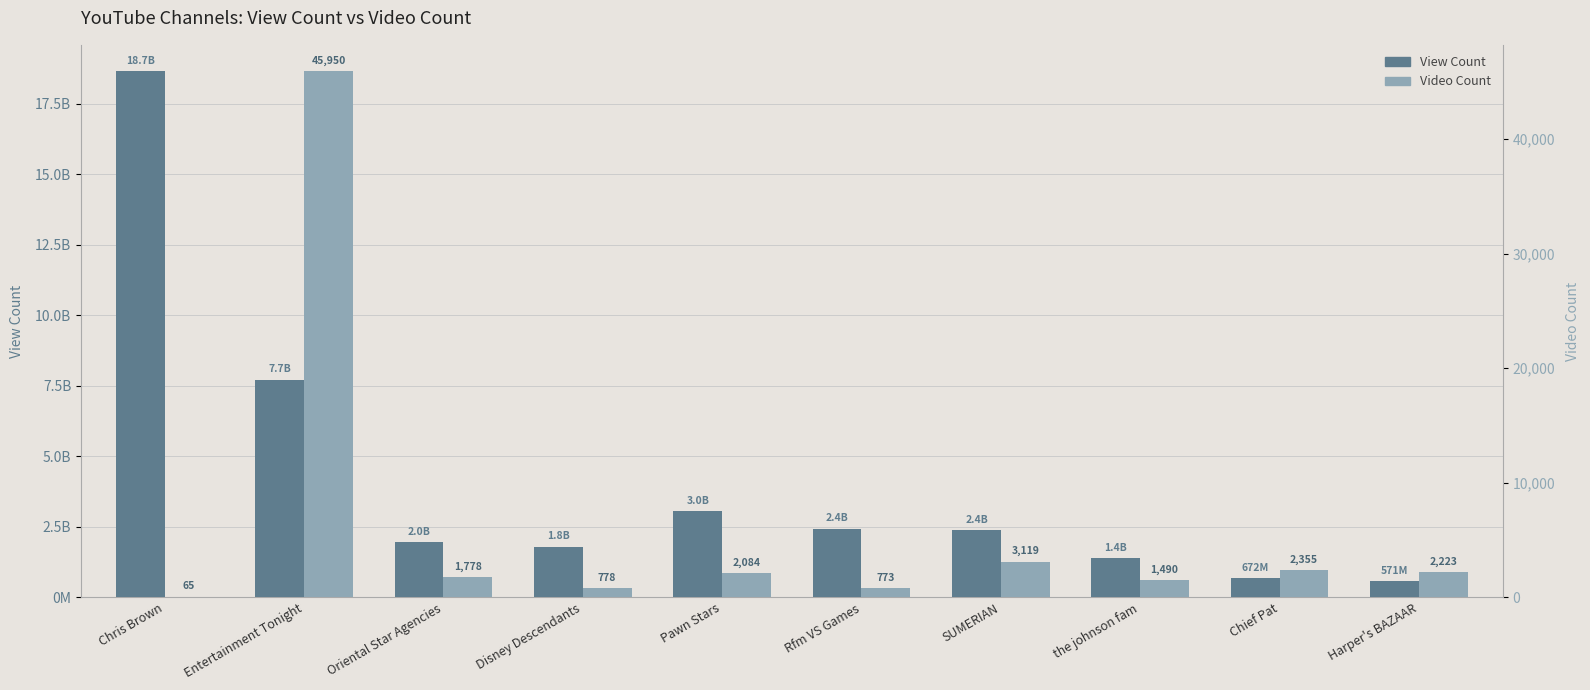

What is the difference between the highest and lowest values at Rfm VS Games?

2433174676